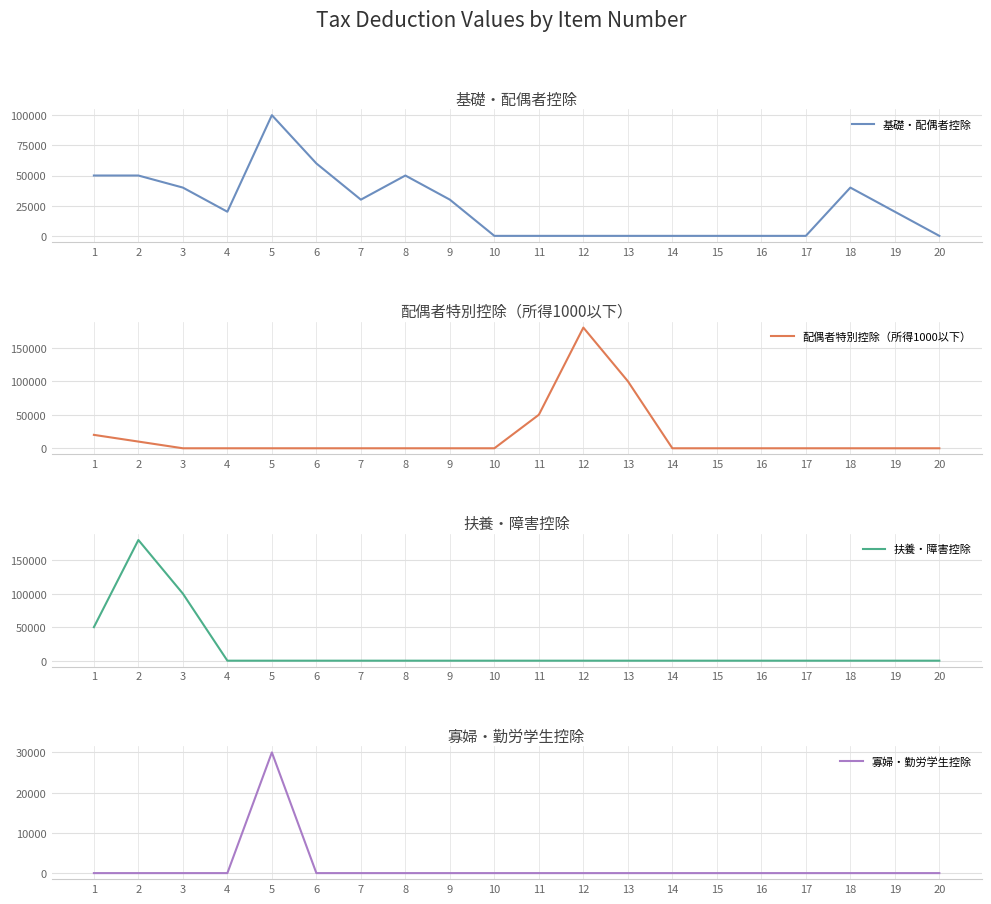

True or false: 寡婦・勤労学生控除 and 配偶者特別控除（所得1000以下） intersect in this chart.

False